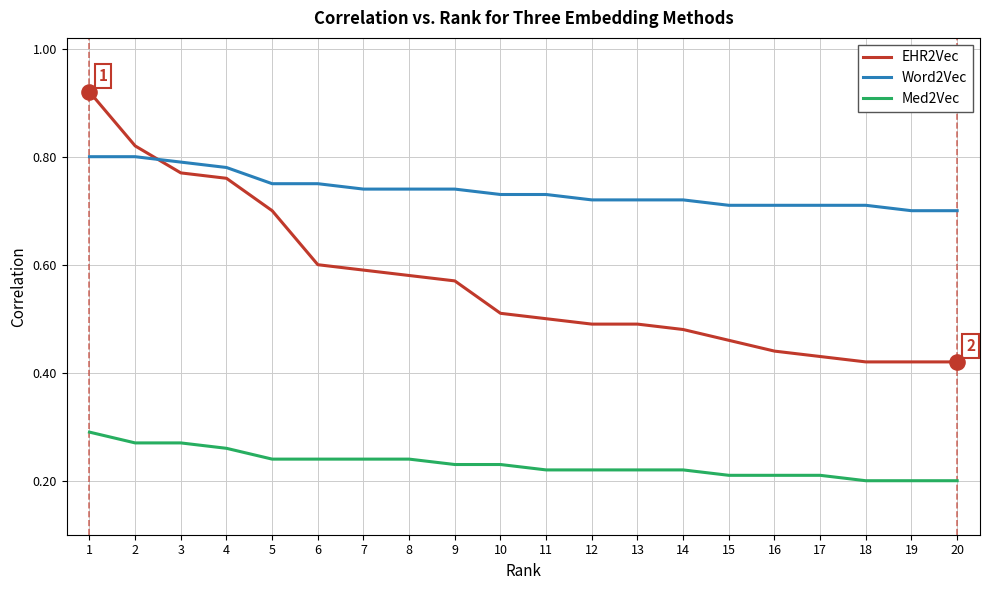

What is the total value across all series at 6?

1.6